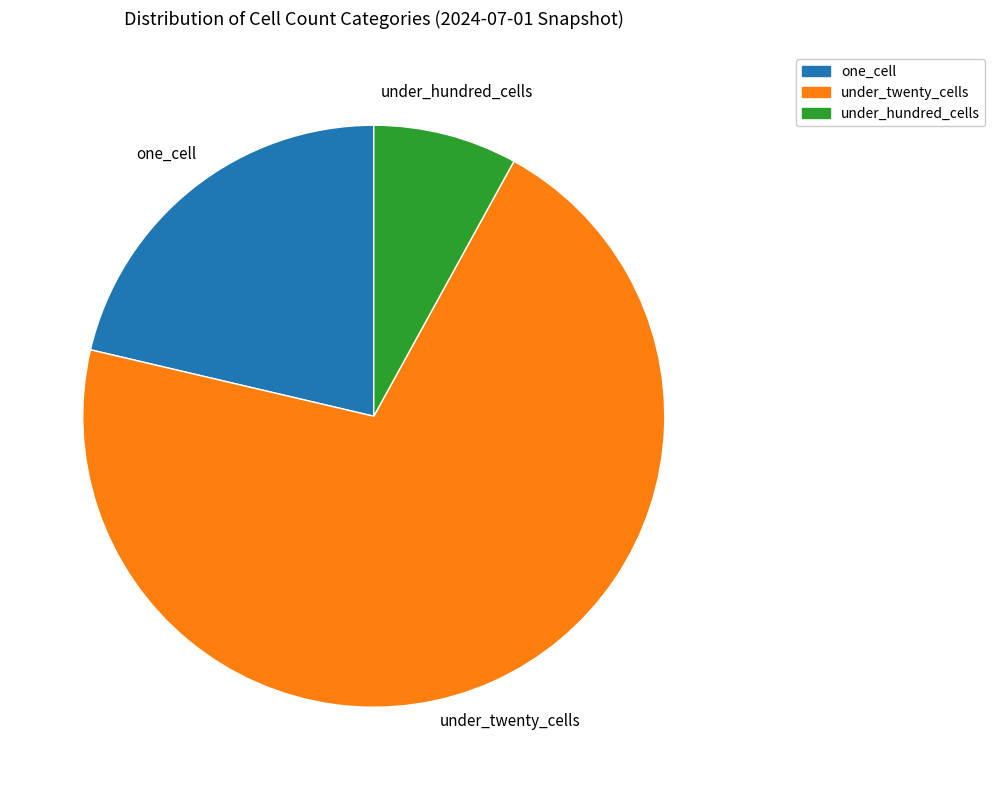

Is there a majority slice in this chart?

Yes